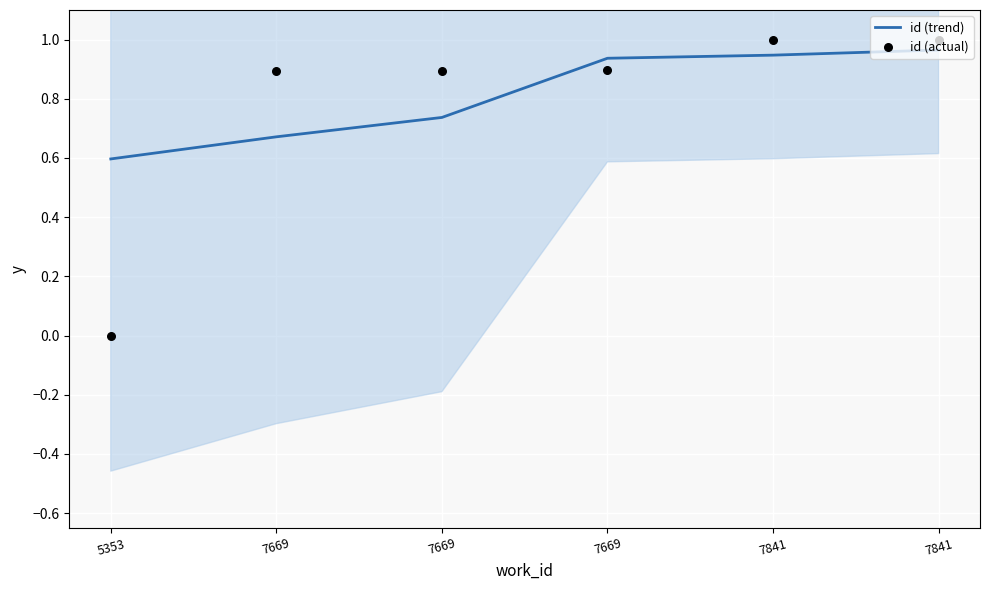

What are all the series names shown in the legend?

id (trend), id (actual)